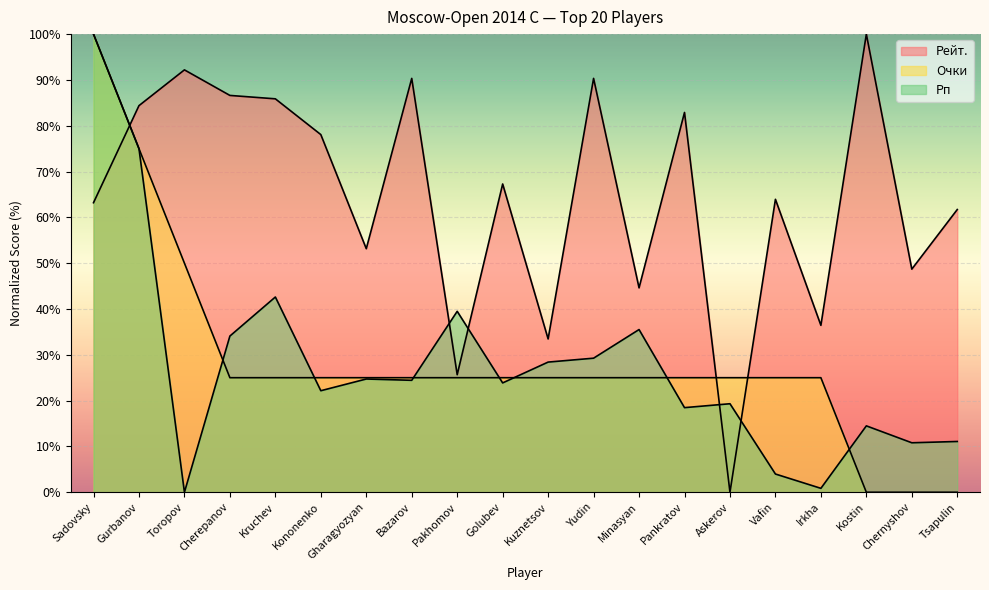

True or false: Очки has a value of 0.0 at Kostin.

True